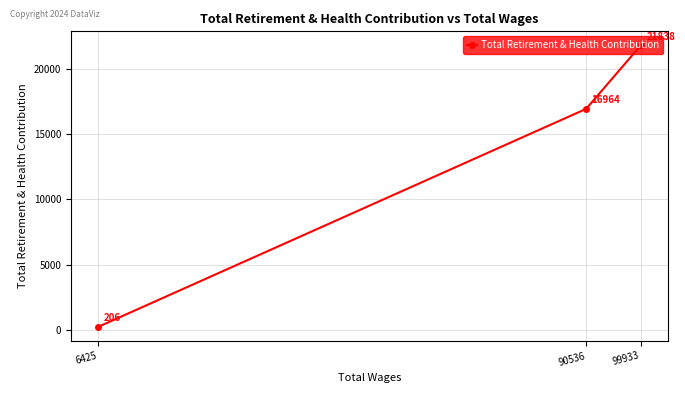

Is this an area chart (filled region under the line)?

No